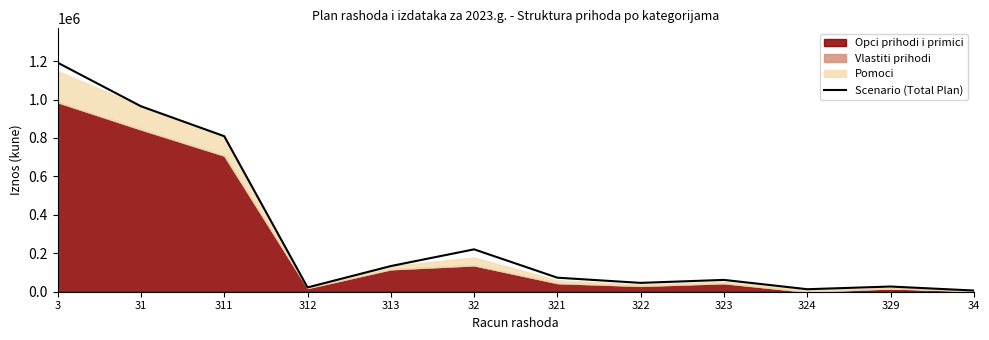

Reading left to right, transcribe all the data shown in this chart.

3=1191832.6	31=965132.6	311=809298.2	312=22300.0	313=133534.3	32=220500.0	321=73000.0	322=46000.0	323=61500.0	324=13000.0	329=27000.0	34=6200.0